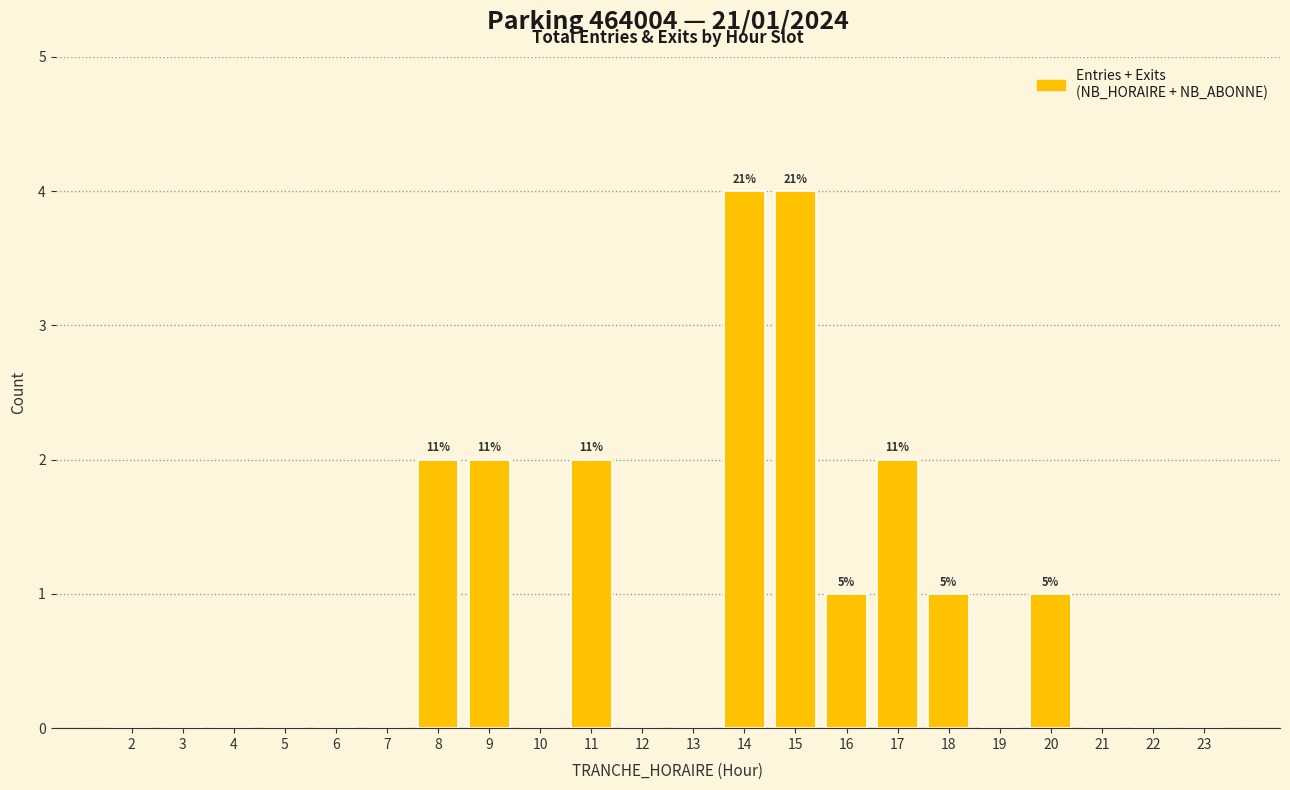

Reading right to left, what are all the values shown in this chart?

23=0	22=0	21=0	20=1	19=0	18=1	17=2	16=1	15=4	14=4	13=0	12=0	11=2	10=0	9=2	8=2	7=0	6=0	5=0	4=0	3=0	2=0